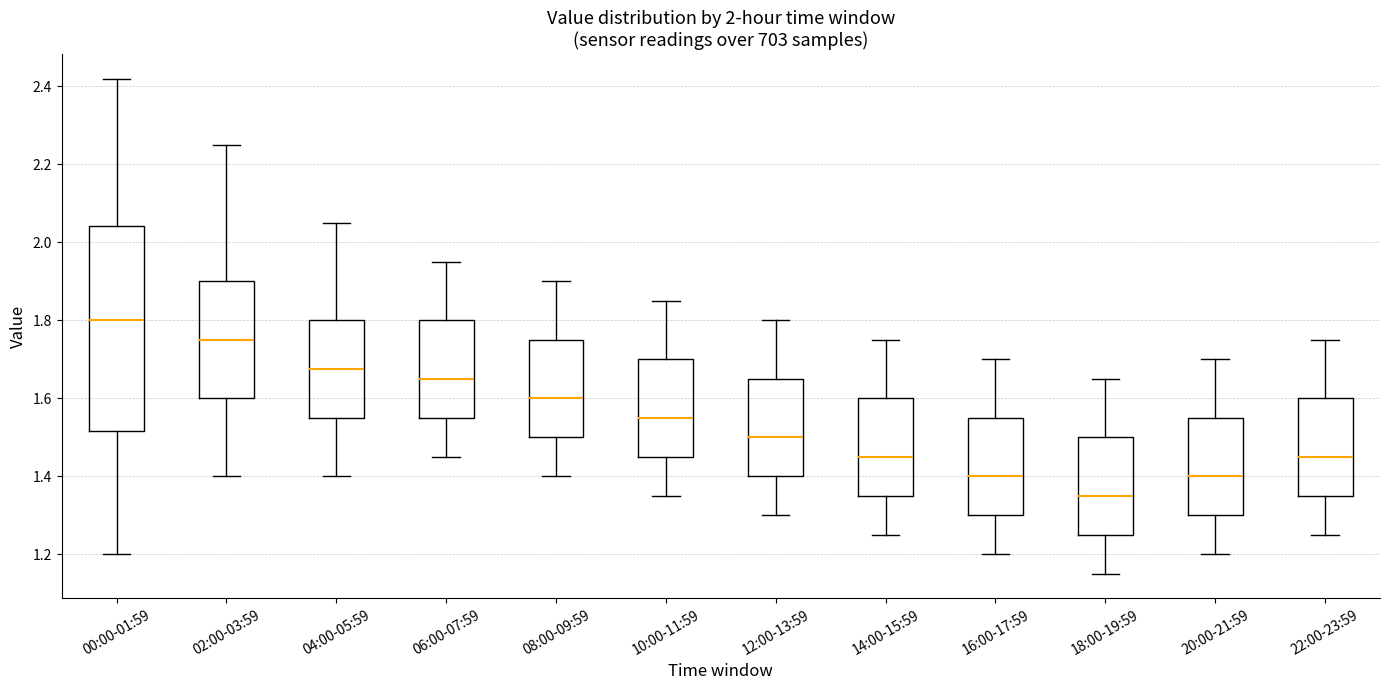

Reading left to right, transcribe this box plot: for each box, give where its median line is, the range the box spans, and where its two whiskers end, as read against the y-axis. The values are not printed on the chart, so give them approximately, as read against the axis.

00:00-01:59: median 1.80, box 1.52 to 2.04, whiskers 1.20 to 2.42
02:00-03:59: median 1.76, box 1.60 to 1.90, whiskers 1.40 to 2.26
04:00-05:59: median 1.68, box 1.56 to 1.80, whiskers 1.40 to 2.06
06:00-07:59: median 1.66, box 1.56 to 1.80, whiskers 1.46 to 1.96
08:00-09:59: median 1.60, box 1.50 to 1.76, whiskers 1.40 to 1.90
10:00-11:59: median 1.56, box 1.46 to 1.70, whiskers 1.36 to 1.86
12:00-13:59: median 1.50, box 1.40 to 1.66, whiskers 1.30 to 1.80
14:00-15:59: median 1.46, box 1.36 to 1.60, whiskers 1.26 to 1.76
16:00-17:59: median 1.40, box 1.30 to 1.56, whiskers 1.20 to 1.70
18:00-19:59: median 1.36, box 1.26 to 1.50, whiskers 1.16 to 1.66
20:00-21:59: median 1.40, box 1.30 to 1.56, whiskers 1.20 to 1.70
22:00-23:59: median 1.46, box 1.36 to 1.60, whiskers 1.26 to 1.76